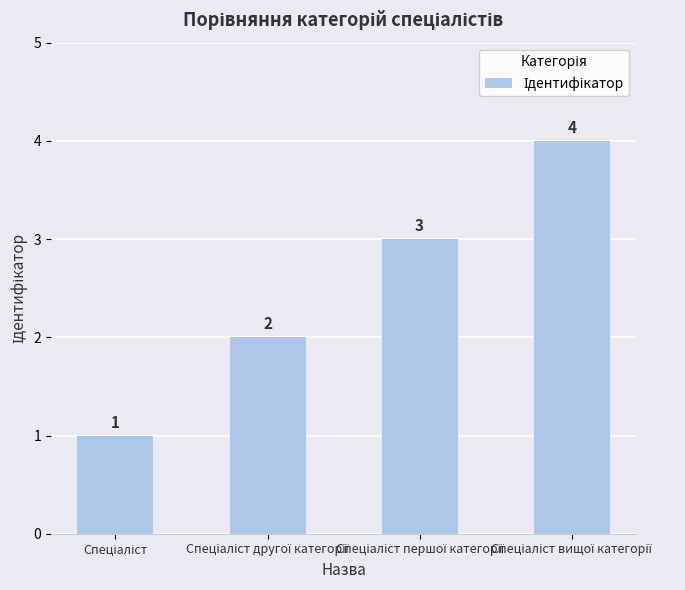

What is the sum of all values?

10